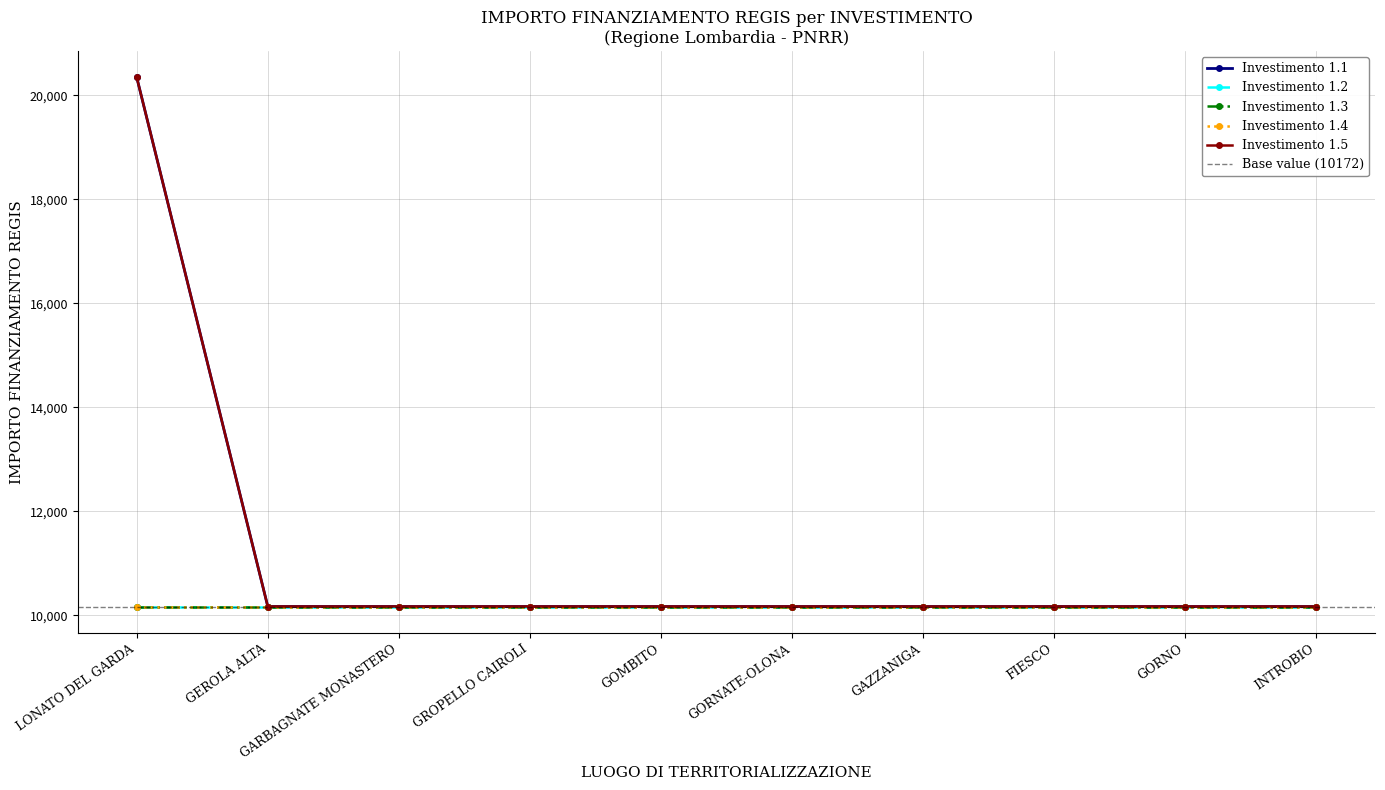

Where is 1.3 nearest to the value 10172?

LONATO DEL GARDA